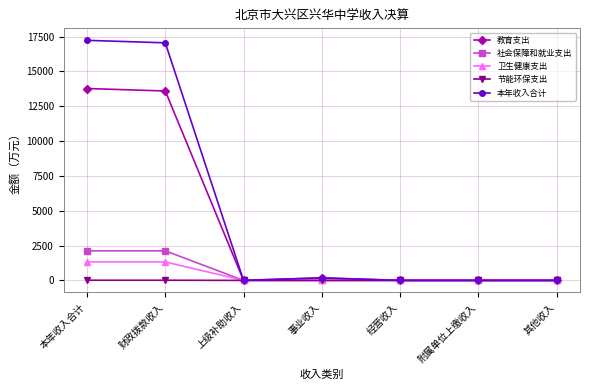

What is the label of the 6th point from the left?

附属单位上缴收入